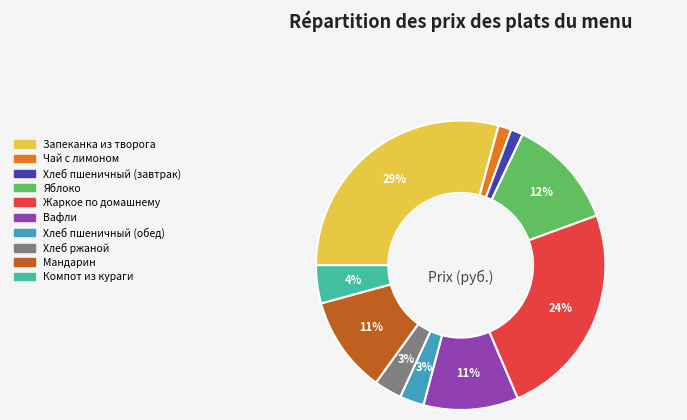

To the nearest percent, what is the average slice percentage?

10%